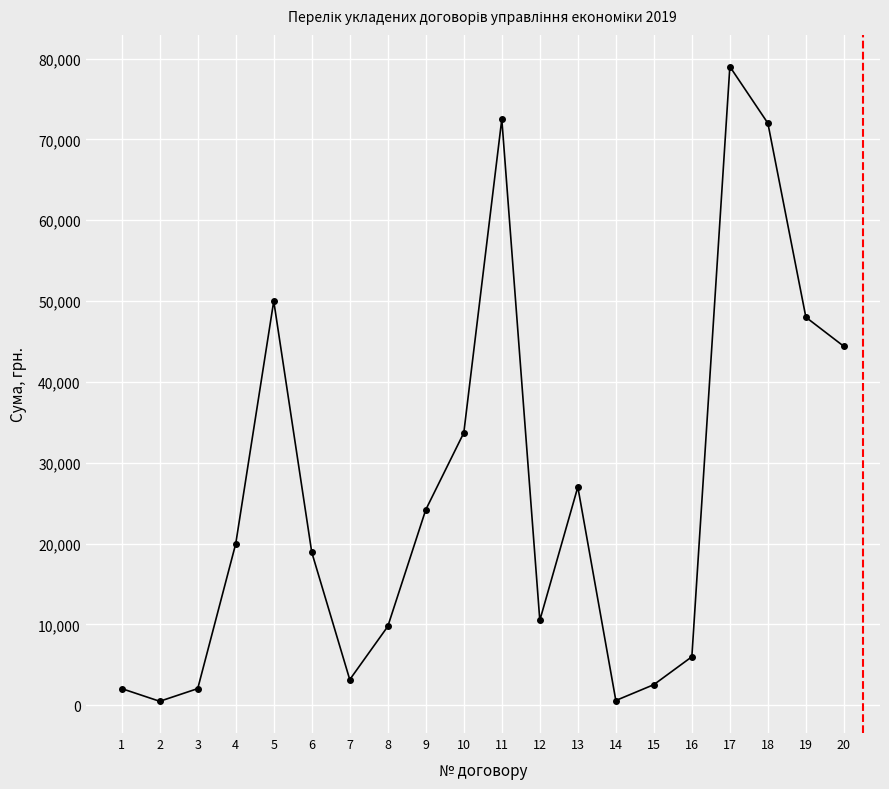

How many points are higher than both their immediate neighbors (excluding endpoints)?

4